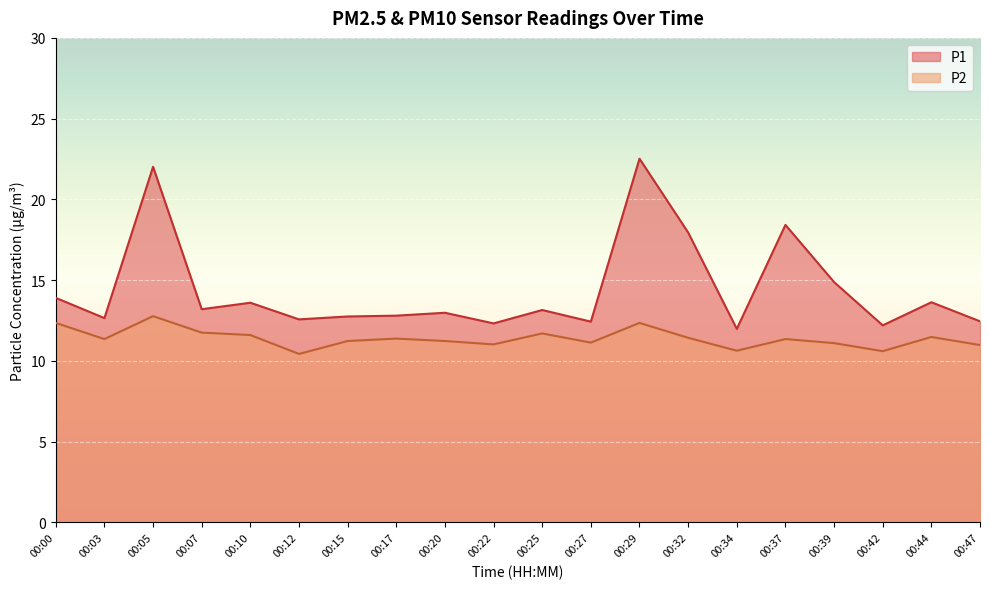

True or false: P1 and P2 intersect in this chart.

False